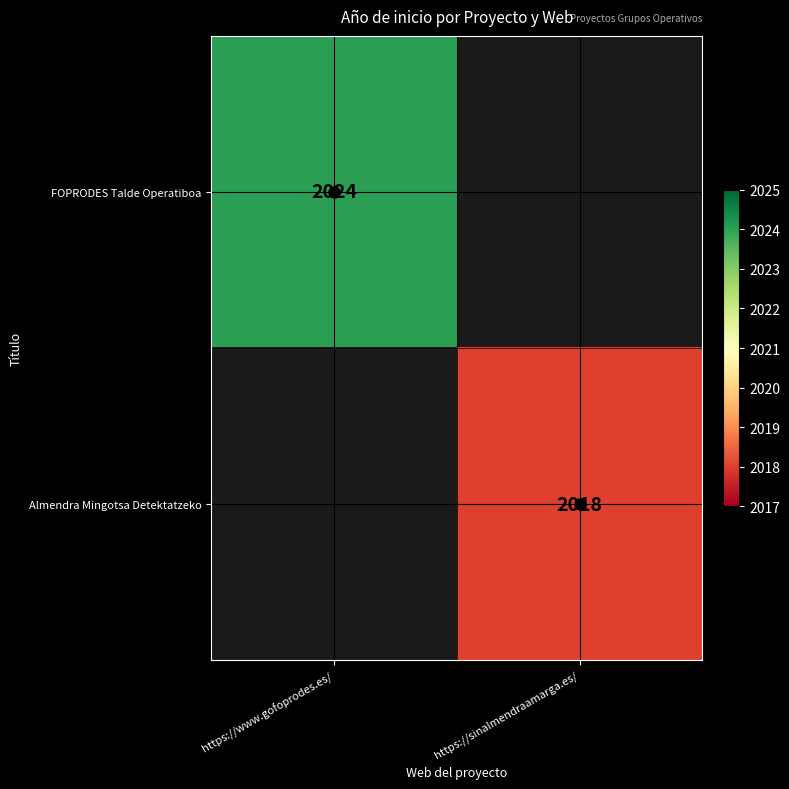

The value of FOPRODES Talde Operatiboa at https://www.gofoprodes.es/ is 3342.8. True or false?

False